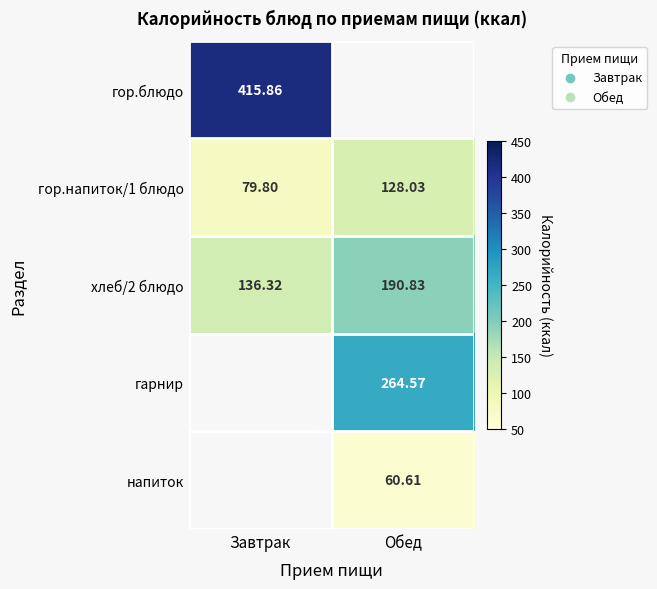

At how many categories does at least one series exceed 404?

1